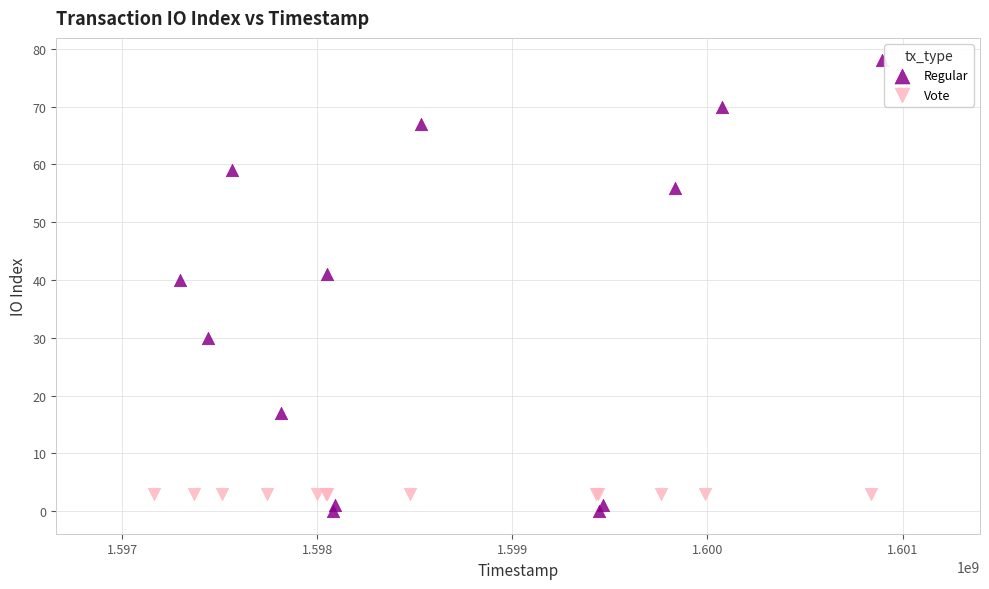

What are all the series names shown in the legend?

Regular, Vote